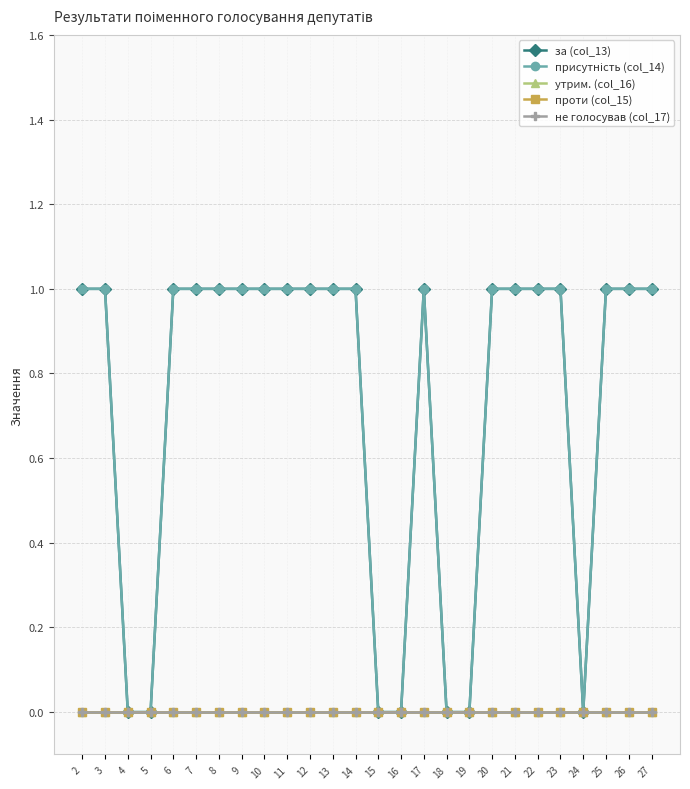

Reading left to right, extract all data points from this chart.

за (col_13): 1	1	0	0	1	1	1	1	1	1	1	1	1	0	0	1	0	0	1	1	1	1	0	1	1	1
присутність (col_14): 1	1	0	0	1	1	1	1	1	1	1	1	1	0	0	1	0	0	1	1	1	1	0	1	1	1
утрим. (col_16): 0	0	0	0	0	0	0	0	0	0	0	0	0	0	0	0	0	0	0	0	0	0	0	0	0	0
проти (col_15): 0	0	0	0	0	0	0	0	0	0	0	0	0	0	0	0	0	0	0	0	0	0	0	0	0	0
не голосував (col_17): 0	0	0	0	0	0	0	0	0	0	0	0	0	0	0	0	0	0	0	0	0	0	0	0	0	0